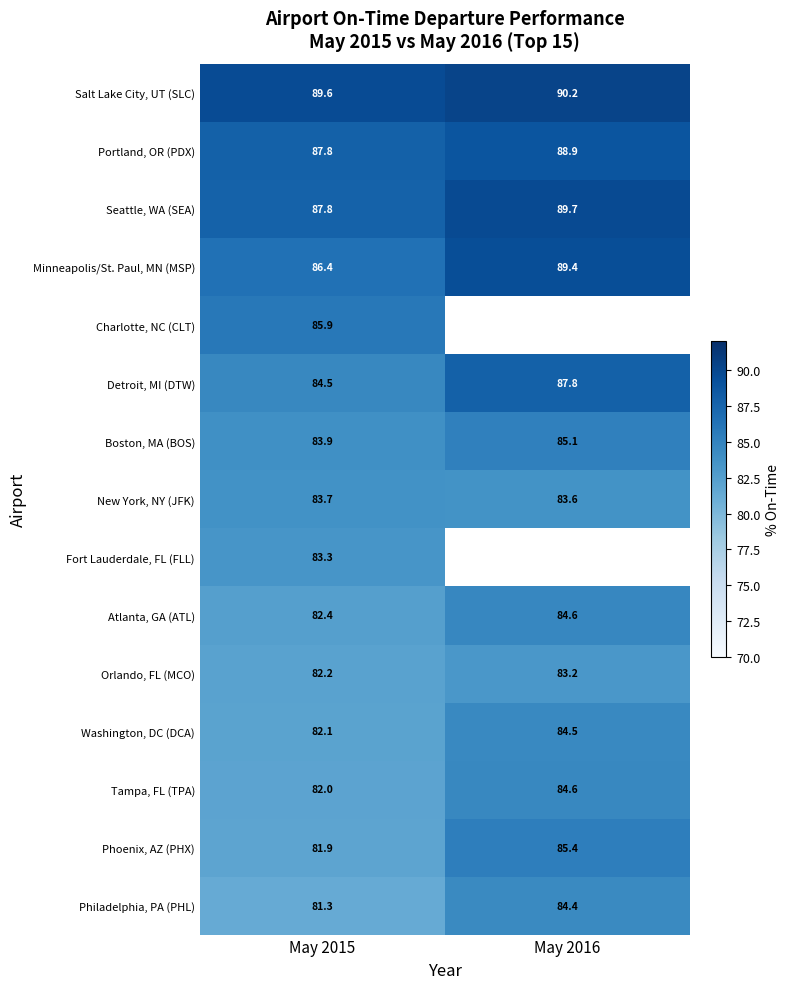

What is the sum of all Tampa, FL (TPA) values?

166.6